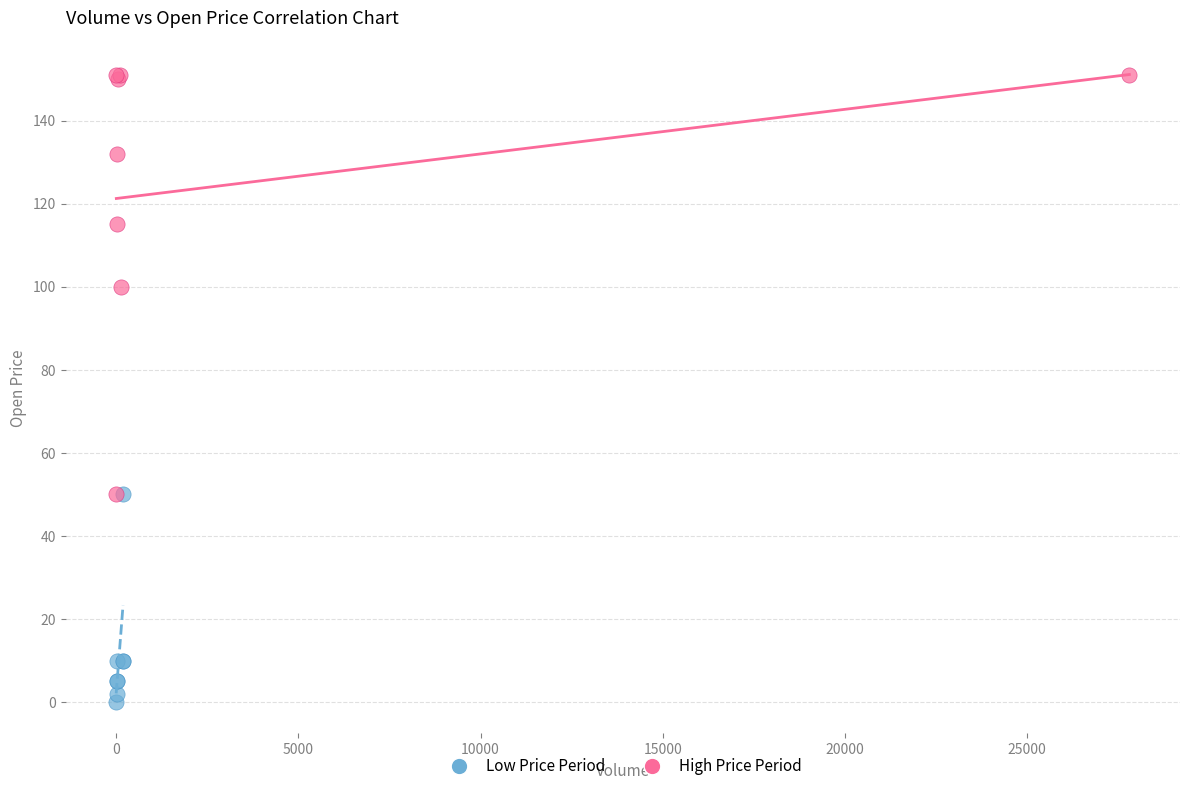

Which series reaches the minimum Y coordinate?

Low Price Period